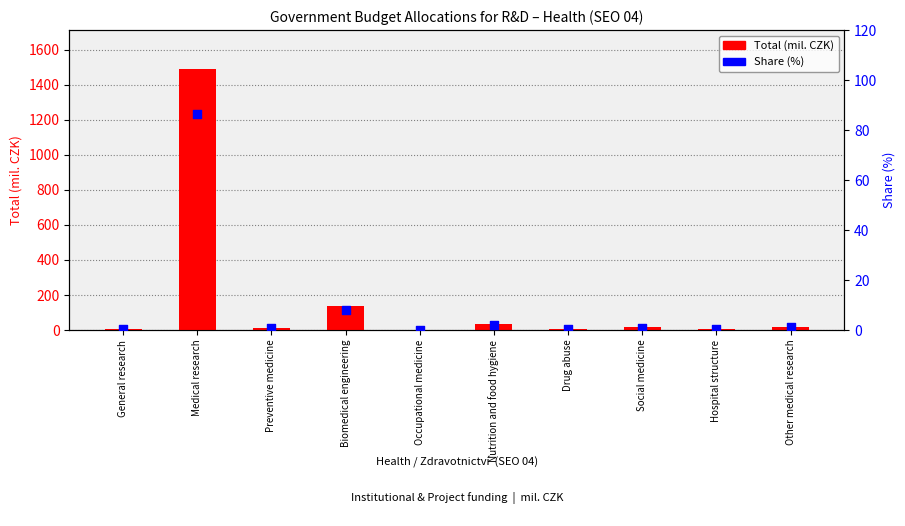

What are all the series names shown in the legend?

Total (mil. CZK), Share (%)